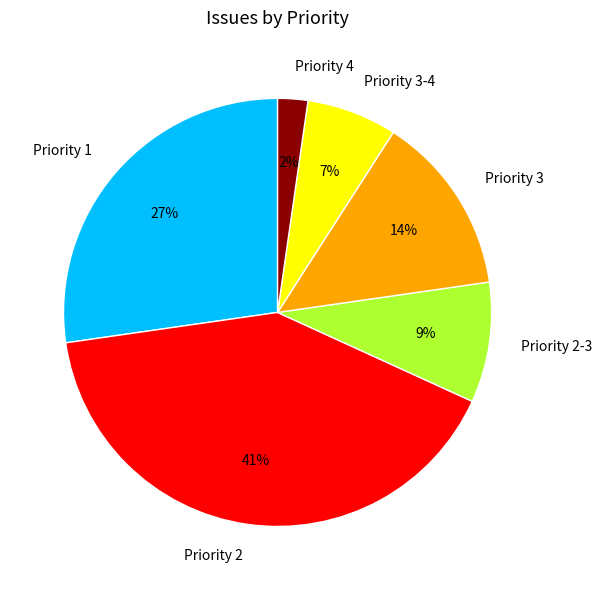

What is the smallest slice in the pie chart?

Priority 4